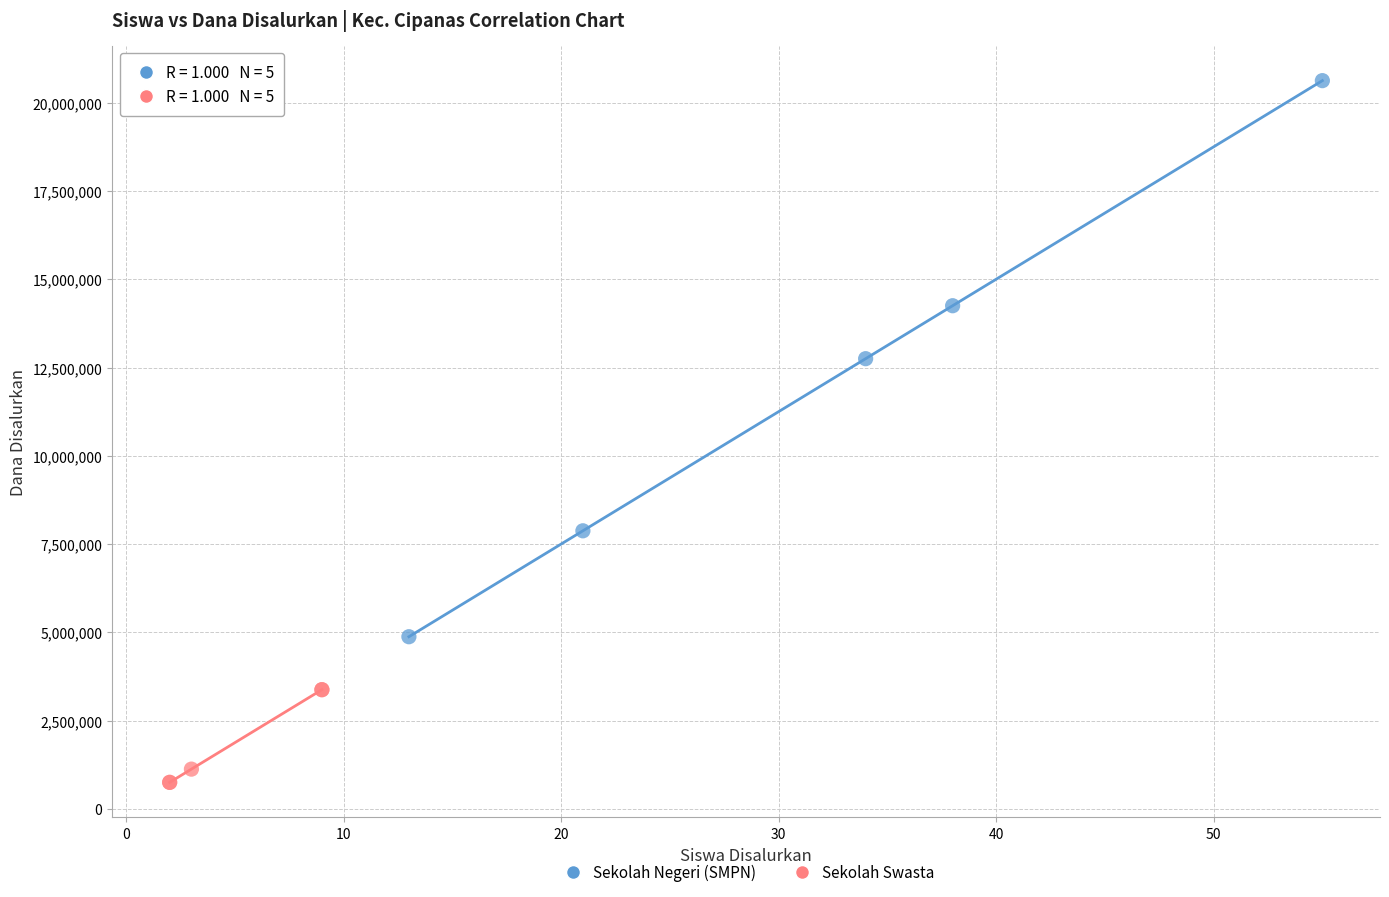

Which series reaches the maximum Y coordinate?

Sekolah Negeri (SMPN)